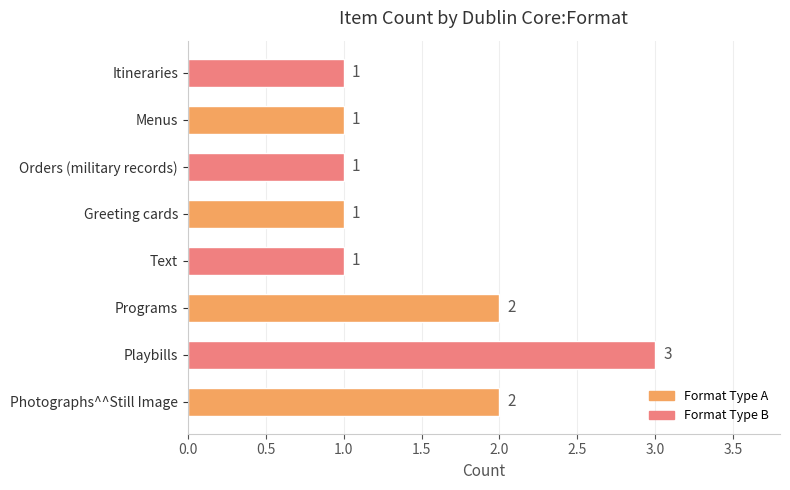

The chart shows a value of 2 at Menus. True or false?

False